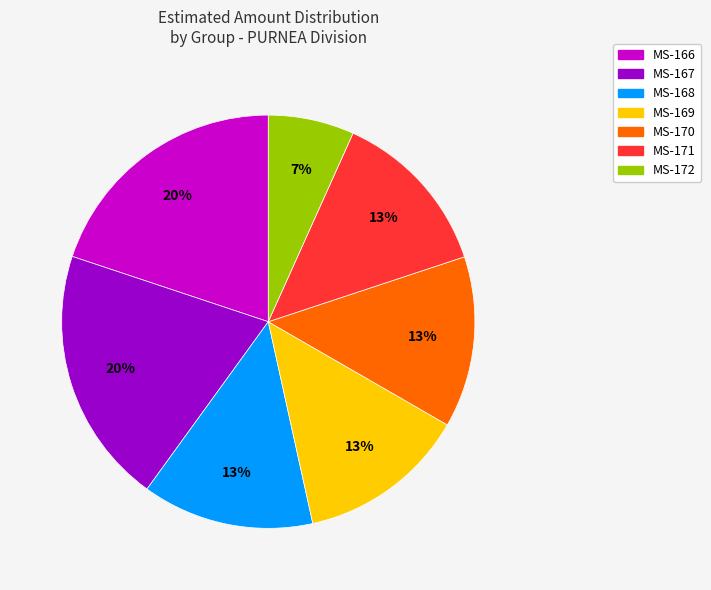

Which has a higher value, MS-171 or MS-172?

MS-171